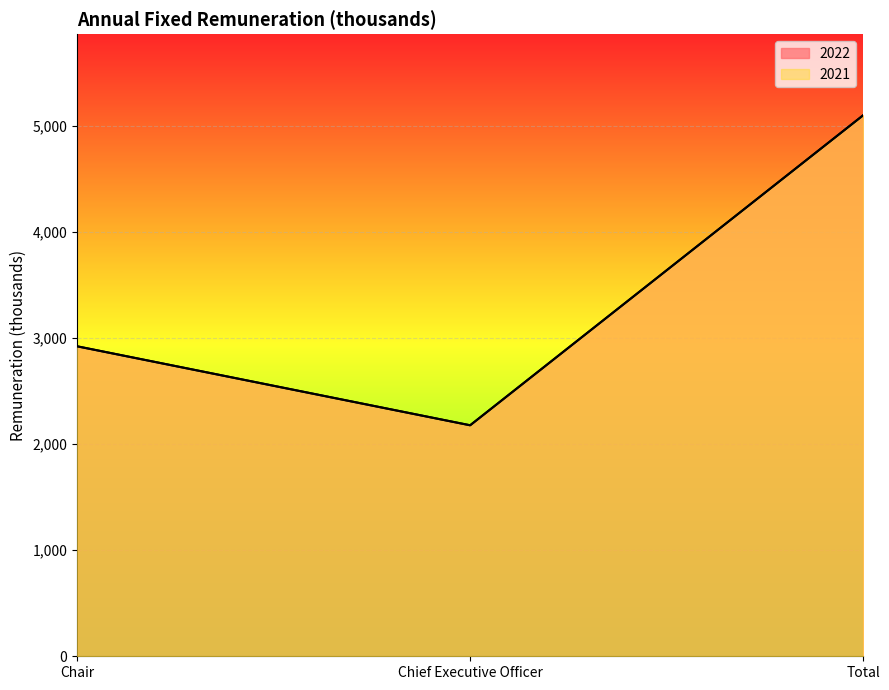

True or false: 2021 has a value of 4091 at Chair.

False